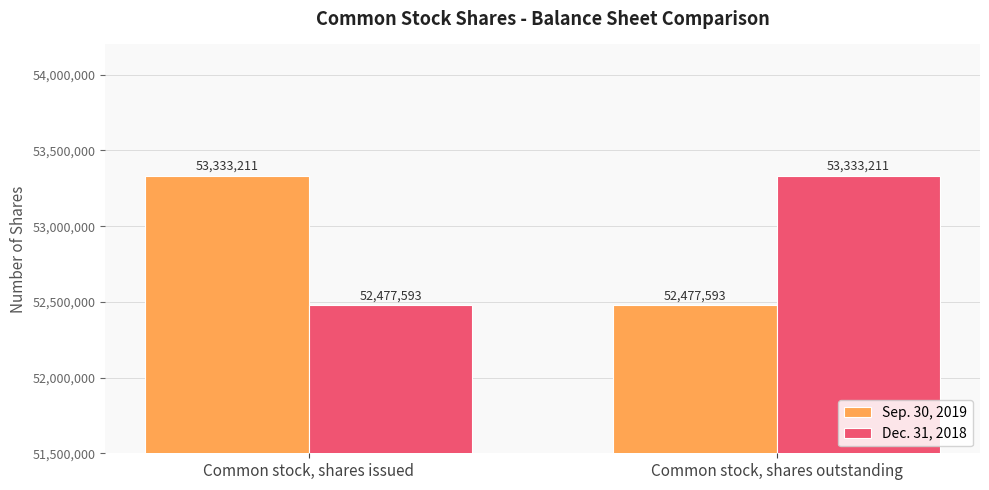

What is the highest value of the Sep. 30, 2019 series?

53333211